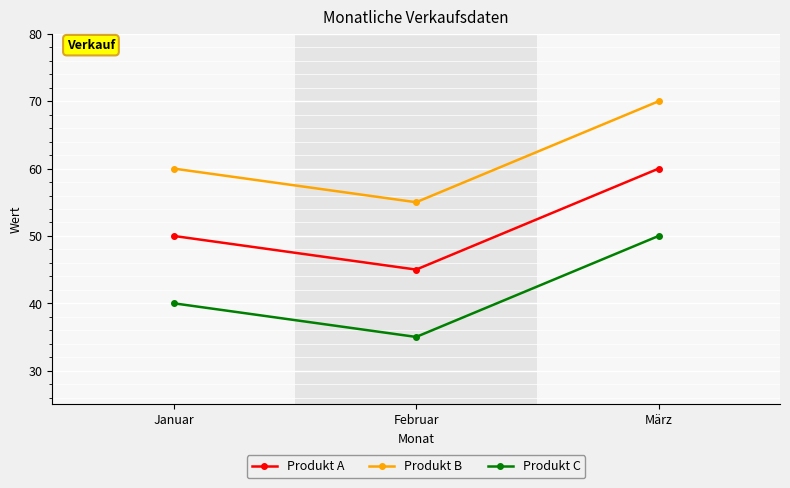

Which label corresponds to the largest value in the chart?

März